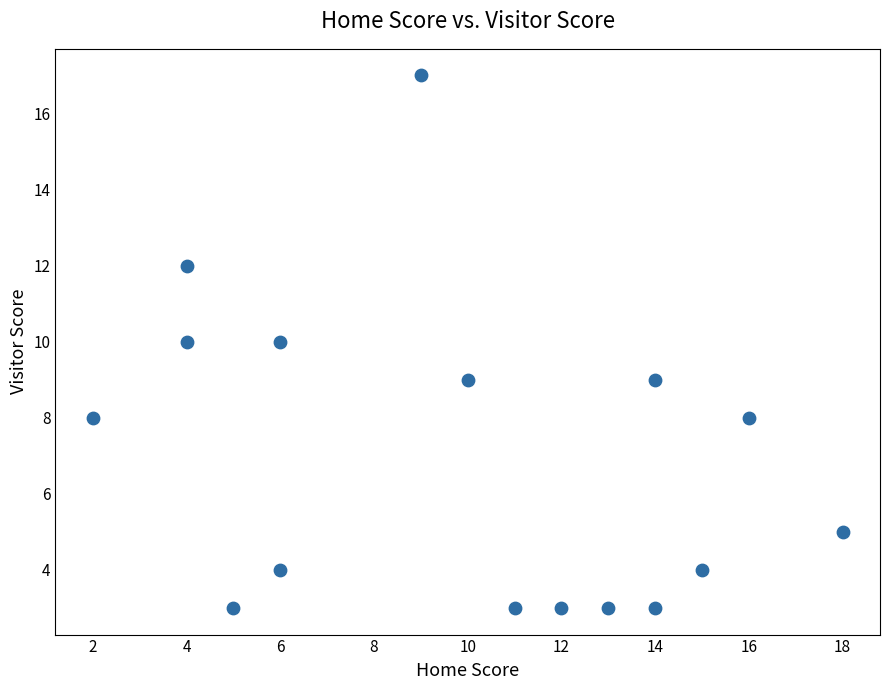

What is the range of X values (max minus min)?

16